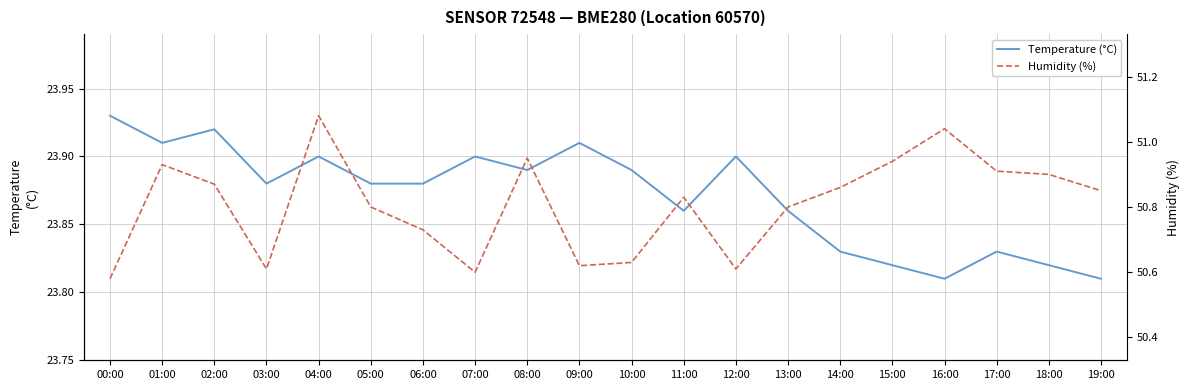

Is the value of Humidity (%) at 05:00 greater than the value of Temperature (°C) at 03:00?

Yes